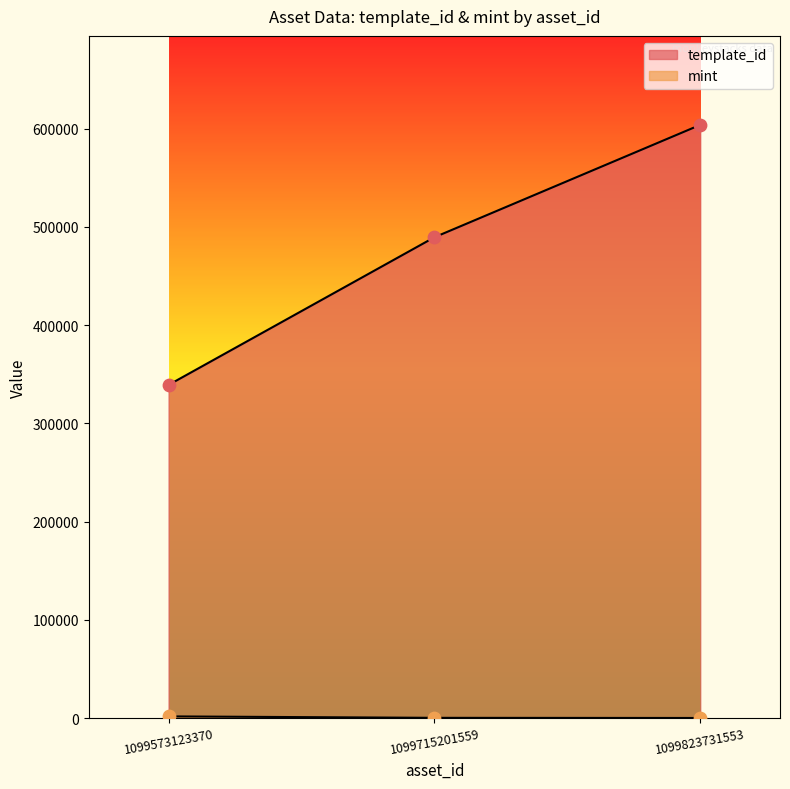

Which series has the widest spread of Y values?

template_id